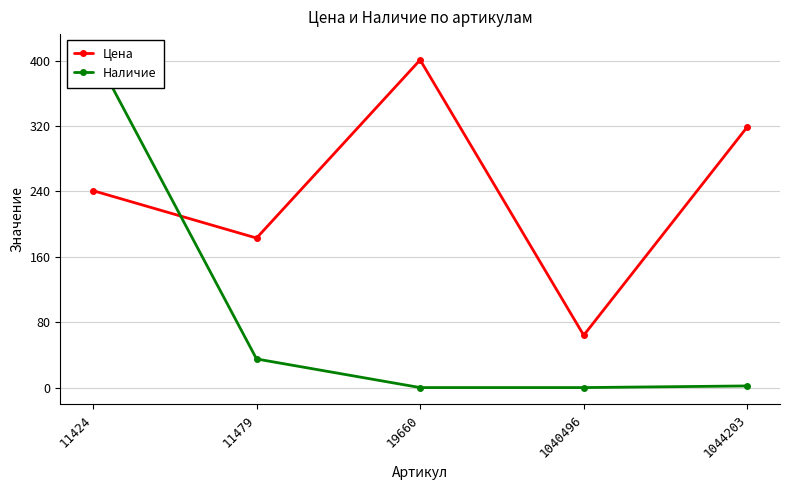

How many categories are shown in the chart?

5